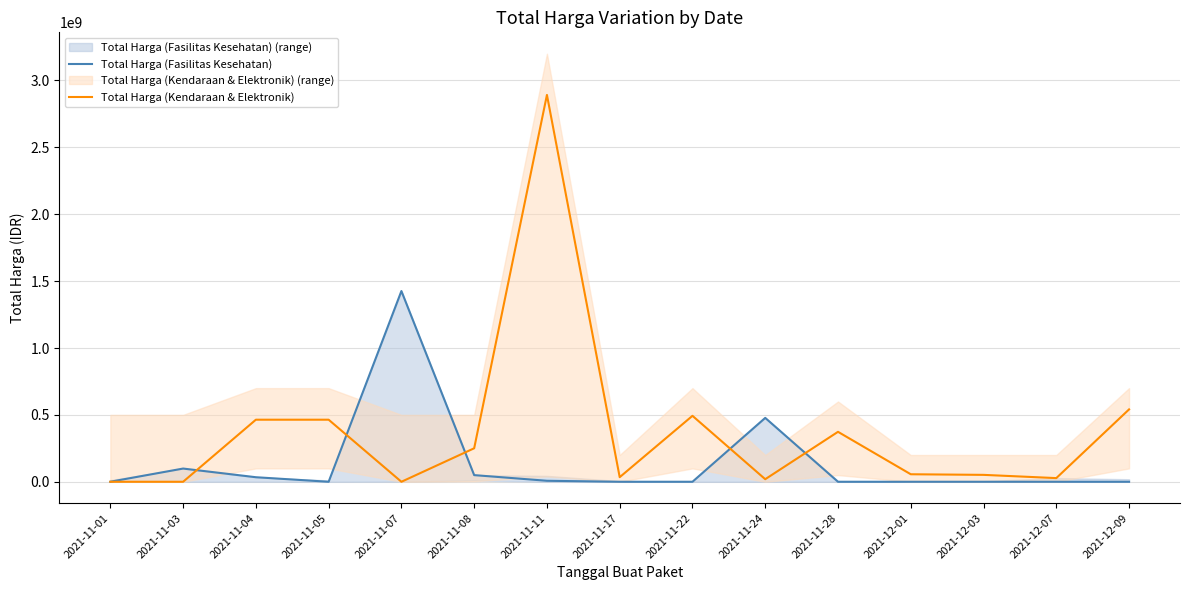

At which category does Total Harga (Fasilitas Kesehatan) reach its first local valley?

2021-11-05